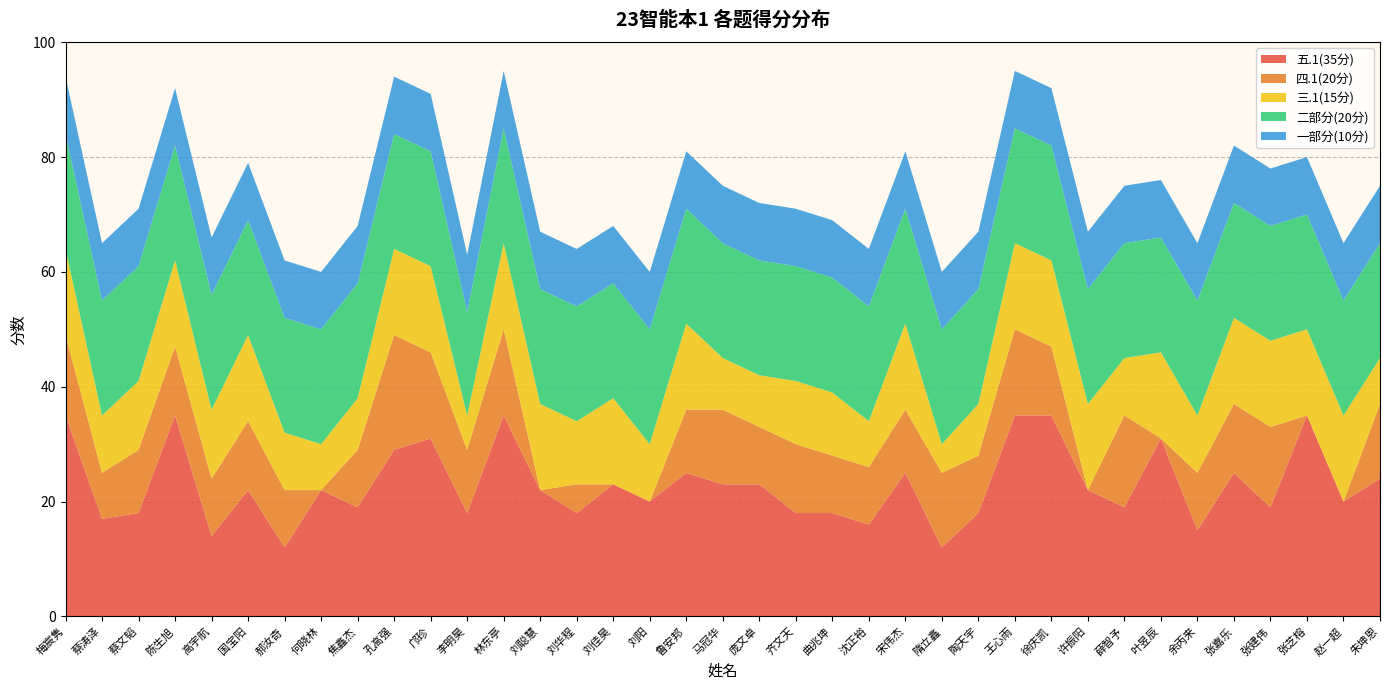

Reading right to left, extract all data points from this chart.

五.1(35分): 朱坤恩=24	赵一超=20	张芝榕=35	张建伟=19	张嘉乐=25	余丙来=15	叶昱辰=31	薛智予=19	许振阳=22	徐庆凯=35	王心雨=35	陶天宇=18	隋立鑫=12	宋伟杰=25	沈正裕=16	曲兆坤=18	齐文天=18	庞文卓=23	马冠华=23	鲁安邦=25	刘阳=20	刘佳昊=23	刘华程=18	刘聪慧=22	林东亭=35	李明昊=18	邝珍=31	孔高强=29	焦鑫杰=19	何晓林=22	郝汝奇=12	国宝阳=22	高宇航=14	陈生旭=35	蔡文韬=18	蔡涛泽=17	梅宸隽=35
四.1(20分): 朱坤恩=13	赵一超=0	张芝榕=0	张建伟=14	张嘉乐=12	余丙来=10	叶昱辰=0	薛智予=16	许振阳=0	徐庆凯=12	王心雨=15	陶天宇=10	隋立鑫=13	宋伟杰=11	沈正裕=10	曲兆坤=10	齐文天=12	庞文卓=10	马冠华=13	鲁安邦=11	刘阳=0	刘佳昊=0	刘华程=5	刘聪慧=0	林东亭=15	李明昊=11	邝珍=15	孔高强=20	焦鑫杰=10	何晓林=0	郝汝奇=10	国宝阳=12	高宇航=10	陈生旭=12	蔡文韬=11	蔡涛泽=8	梅宸隽=14
三.1(15分): 朱坤恩=8	赵一超=15	张芝榕=15	张建伟=15	张嘉乐=15	余丙来=10	叶昱辰=15	薛智予=10	许振阳=15	徐庆凯=15	王心雨=15	陶天宇=9	隋立鑫=5	宋伟杰=15	沈正裕=8	曲兆坤=11	齐文天=11	庞文卓=9	马冠华=9	鲁安邦=15	刘阳=10	刘佳昊=15	刘华程=11	刘聪慧=15	林东亭=15	李明昊=6	邝珍=15	孔高强=15	焦鑫杰=9	何晓林=8	郝汝奇=10	国宝阳=15	高宇航=12	陈生旭=15	蔡文韬=12	蔡涛泽=10	梅宸隽=15
二部分(20分): 朱坤恩=20	赵一超=20	张芝榕=20	张建伟=20	张嘉乐=20	余丙来=20	叶昱辰=20	薛智予=20	许振阳=20	徐庆凯=20	王心雨=20	陶天宇=20	隋立鑫=20	宋伟杰=20	沈正裕=20	曲兆坤=20	齐文天=20	庞文卓=20	马冠华=20	鲁安邦=20	刘阳=20	刘佳昊=20	刘华程=20	刘聪慧=20	林东亭=20	李明昊=18	邝珍=20	孔高强=20	焦鑫杰=20	何晓林=20	郝汝奇=20	国宝阳=20	高宇航=20	陈生旭=20	蔡文韬=20	蔡涛泽=20	梅宸隽=20
一部分(10分): 朱坤恩=10	赵一超=10	张芝榕=10	张建伟=10	张嘉乐=10	余丙来=10	叶昱辰=10	薛智予=10	许振阳=10	徐庆凯=10	王心雨=10	陶天宇=10	隋立鑫=10	宋伟杰=10	沈正裕=10	曲兆坤=10	齐文天=10	庞文卓=10	马冠华=10	鲁安邦=10	刘阳=10	刘佳昊=10	刘华程=10	刘聪慧=10	林东亭=10	李明昊=10	邝珍=10	孔高强=10	焦鑫杰=10	何晓林=10	郝汝奇=10	国宝阳=10	高宇航=10	陈生旭=10	蔡文韬=10	蔡涛泽=10	梅宸隽=10